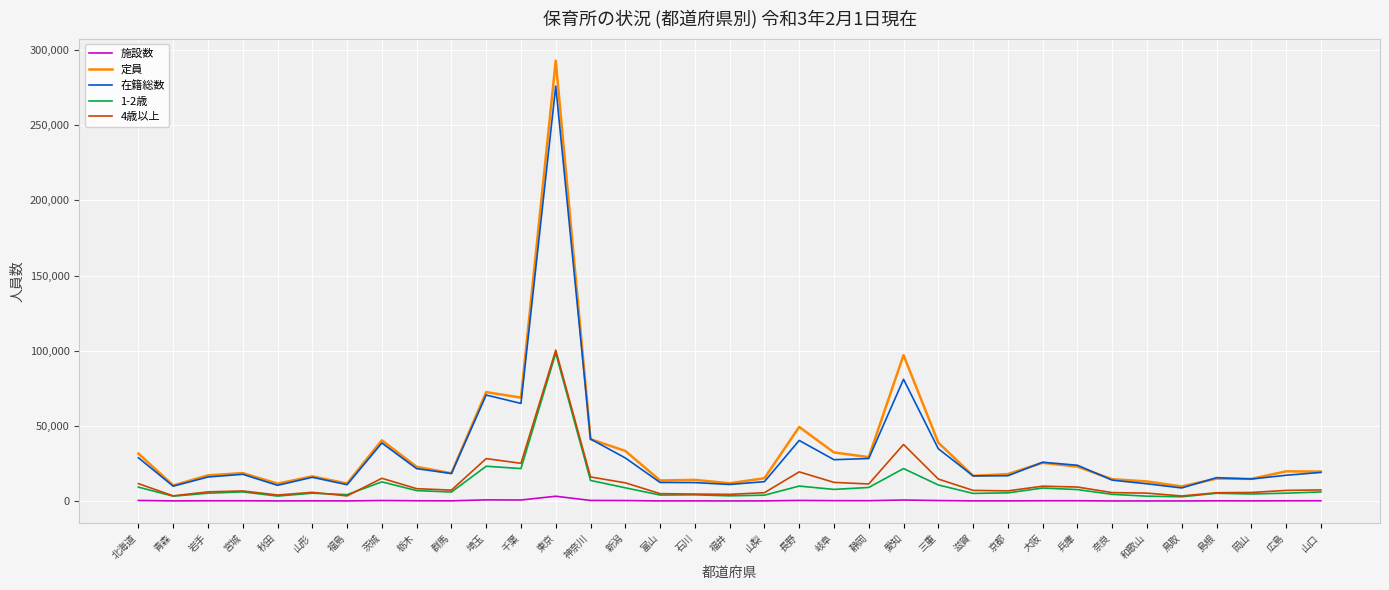

True or false: 在籍総数 and 1-2歳 intersect in this chart.

False